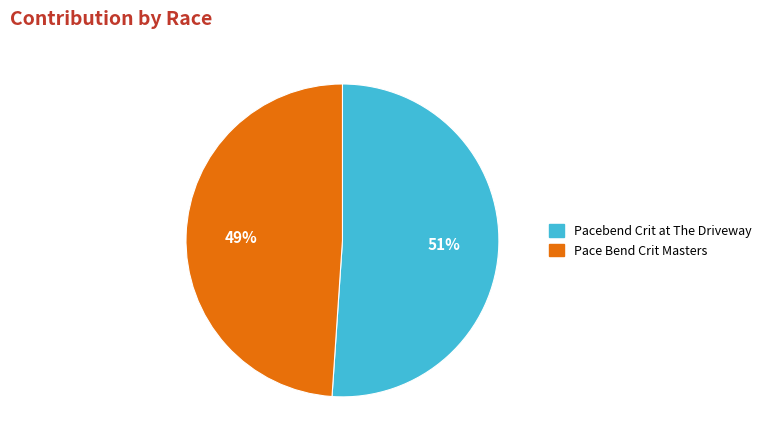

Between Pace Bend Crit Masters and Pacebend Crit at The Driveway, which is larger?

Pacebend Crit at The Driveway